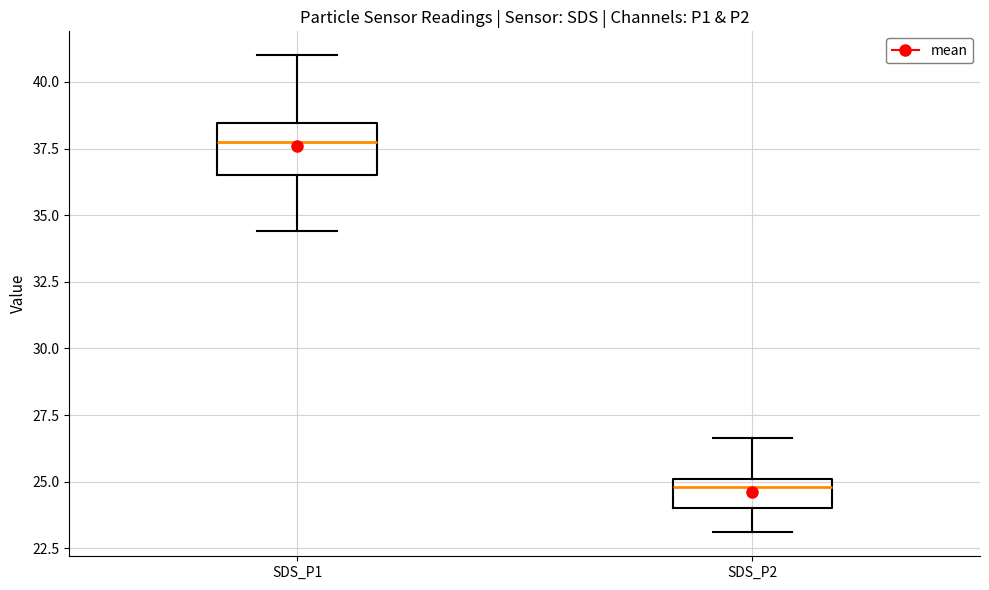

Reading left to right, read every box against the y-axis: the position of its median line, the range the box covers, and the ends of its whiskers. The values are not printed on the chart, so give them approximately, as read against the axis.

SDS_P1: median 37.5, box 36.5 to 38.5, whiskers 34.5 to 41.0
SDS_P2: median 25.0 (just below the box's upper edge), box 24.0 to 25.0, whiskers 23.0 to 26.5